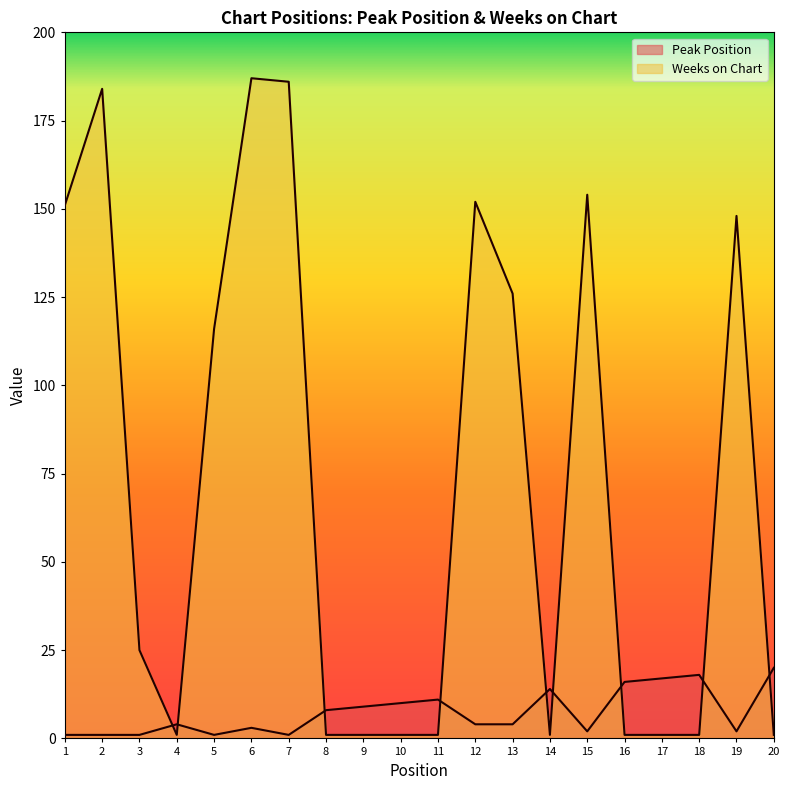

What is the value of the Weeks on Chart point at the 13th from the left?

126